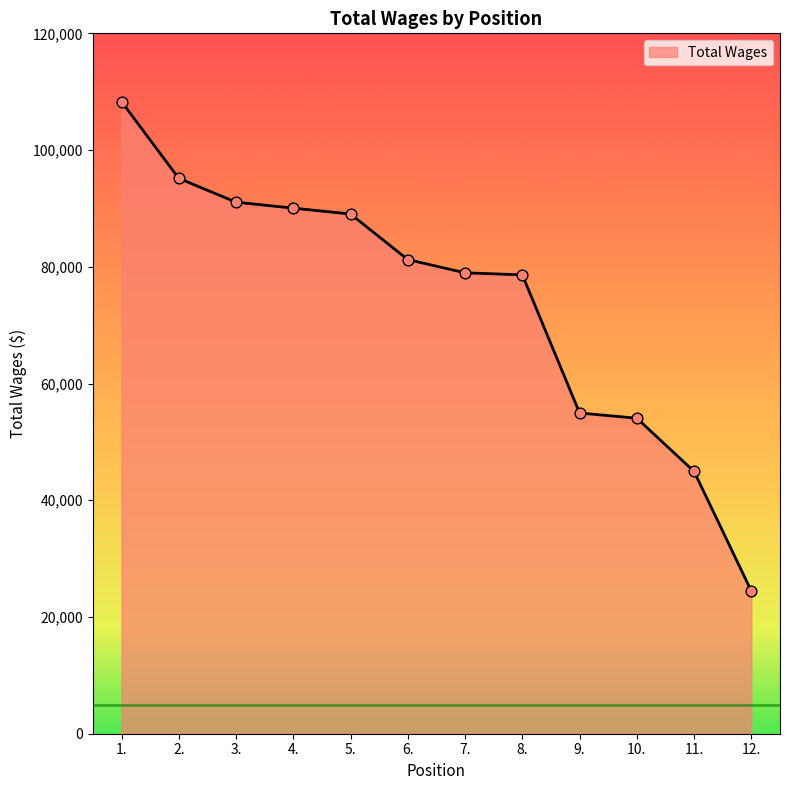

Between 1. and 5., which is larger?

1.